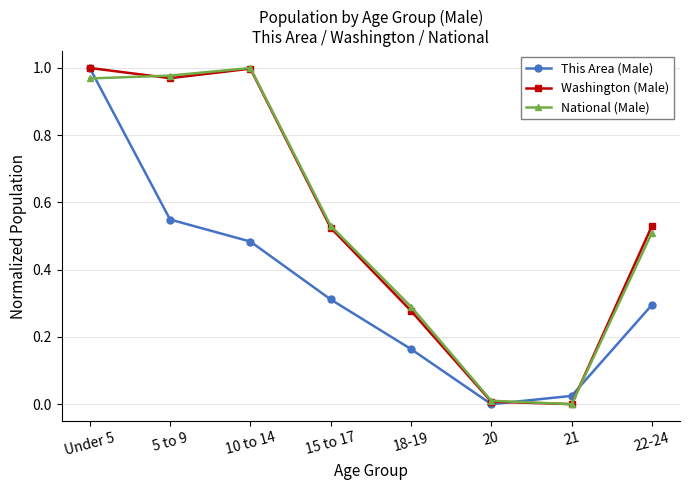

At which category is the sum across all series the highest?

Under 5